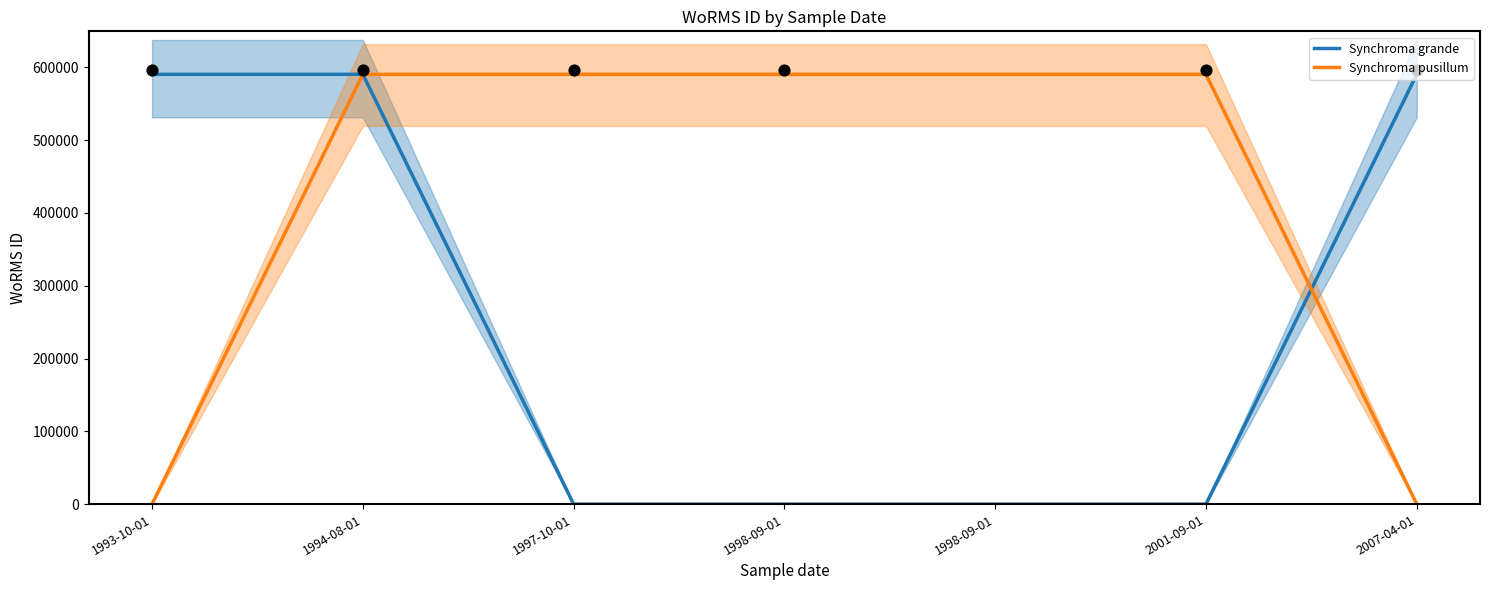

Which series has the largest total across all categories?

Synchroma pusillum